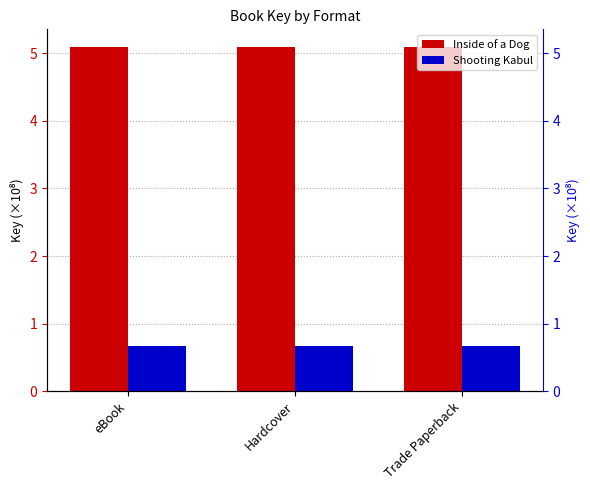

What is the average value of the Inside of a Dog series?

5.1